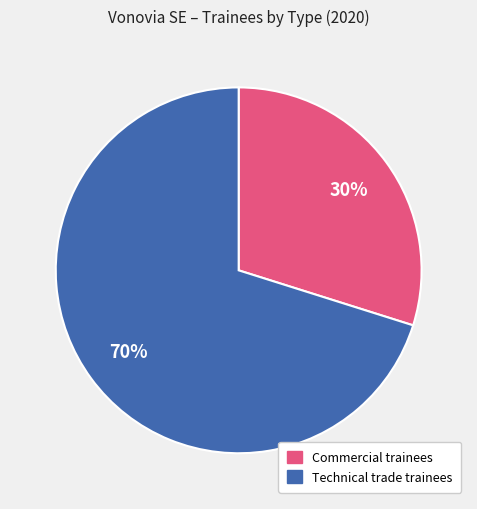

To the nearest percent, what is the difference between the largest and smallest slice percentages?

40%